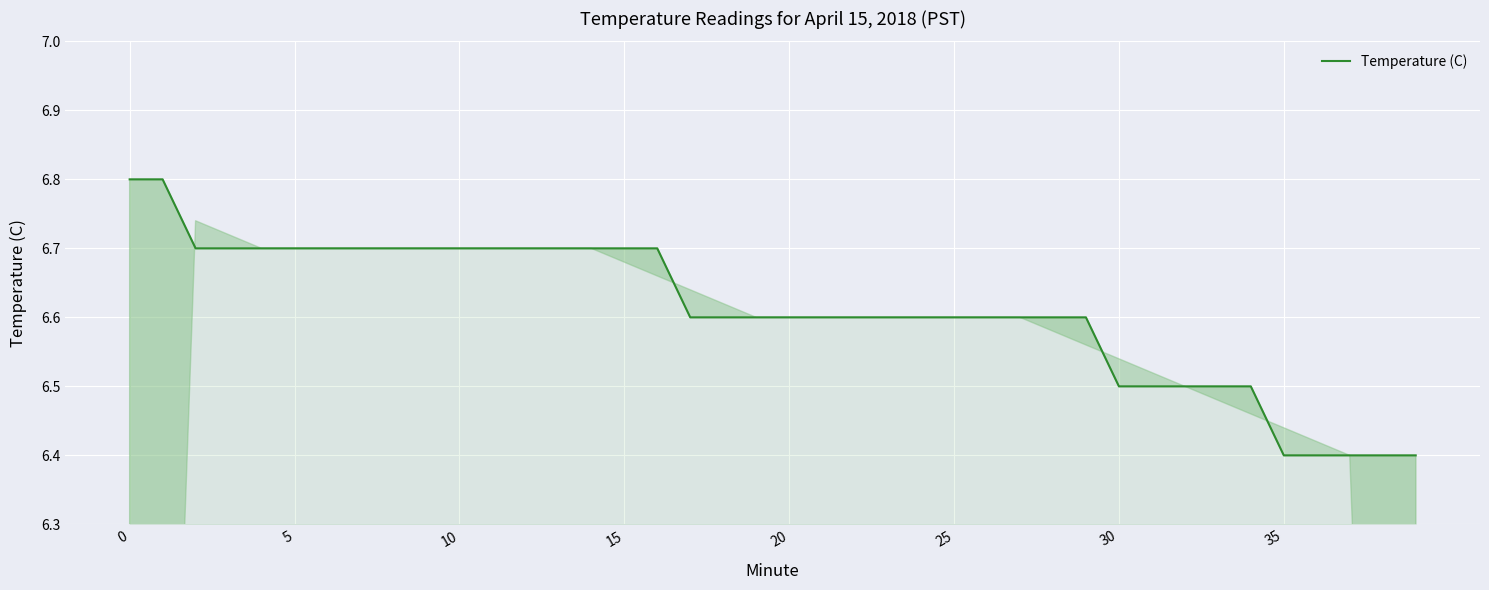

What is the change in value from 0 to 12?

-0.1